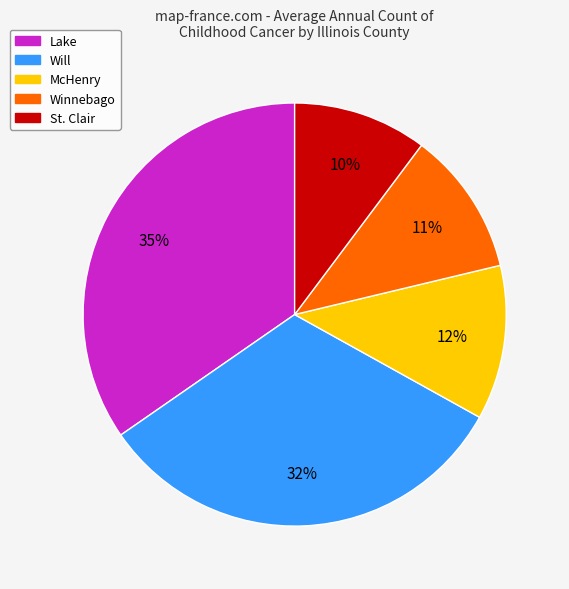

Which category has the smallest portion of the pie?

St. Clair